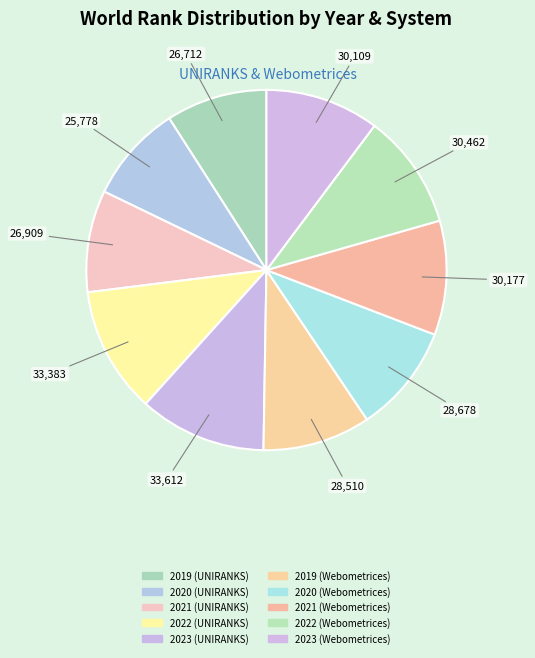

To the nearest percent, what is the difference between the largest and smallest slice percentages?

3%